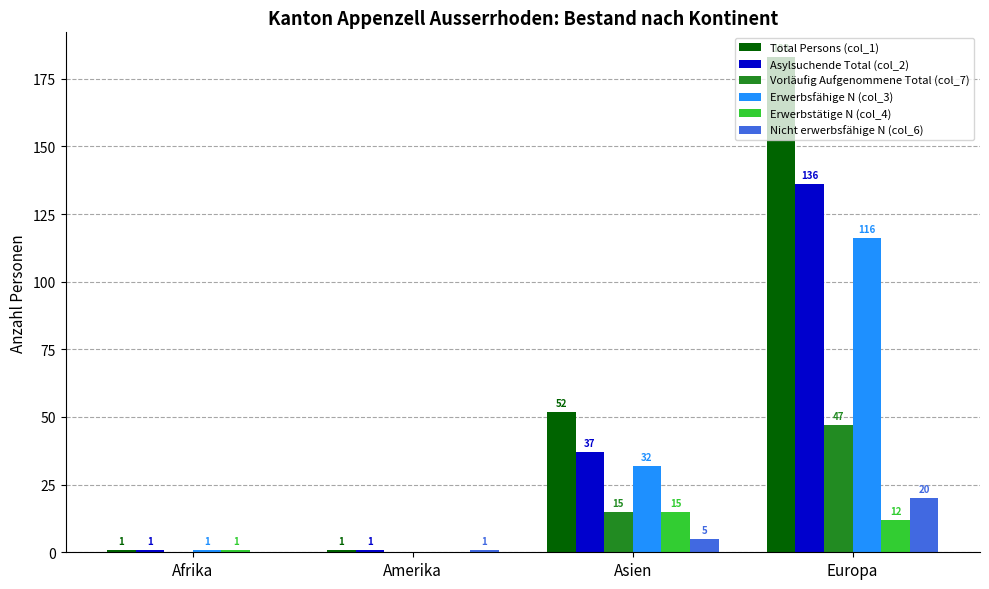

What is the sum of all Total Persons (col_1) values?

237